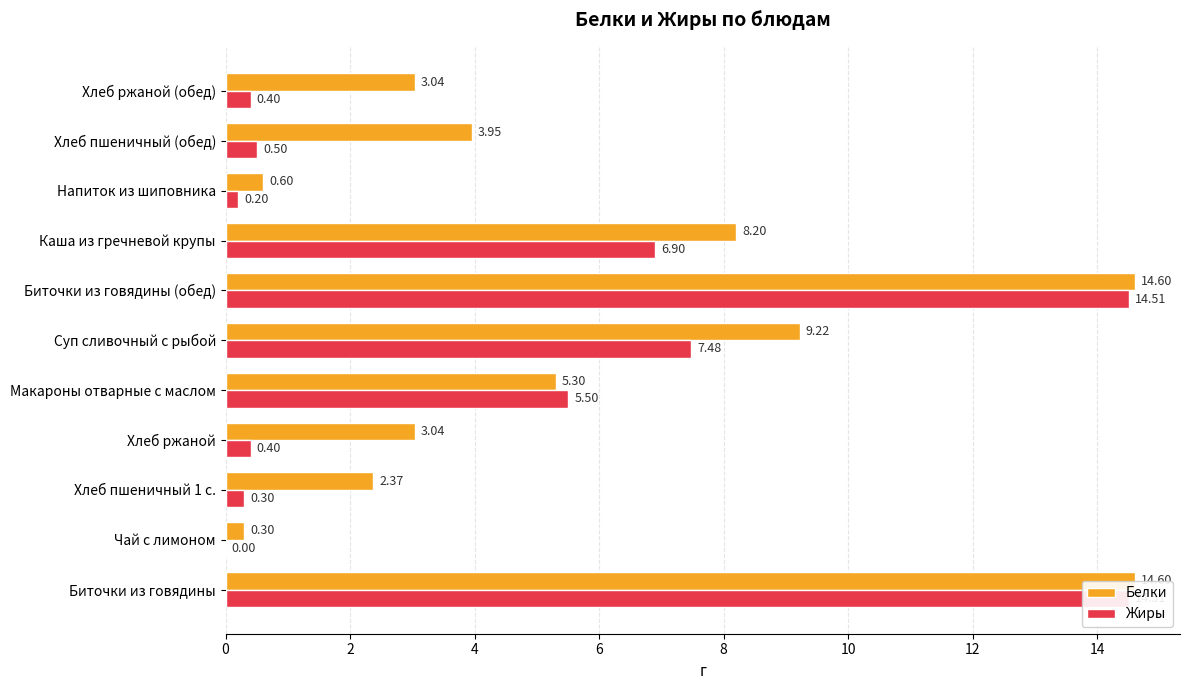

How many bars are there in total?

22